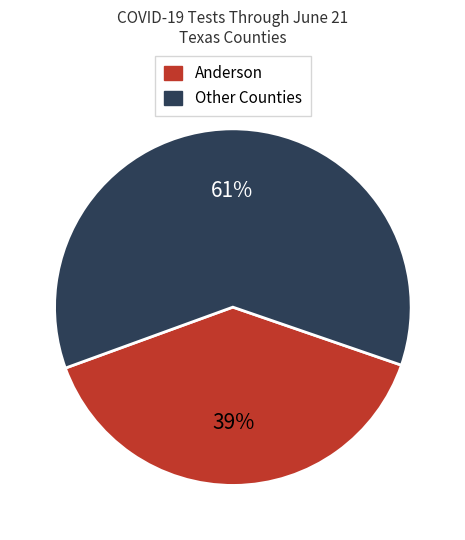

Which has a higher value, Other Counties or Anderson?

Other Counties